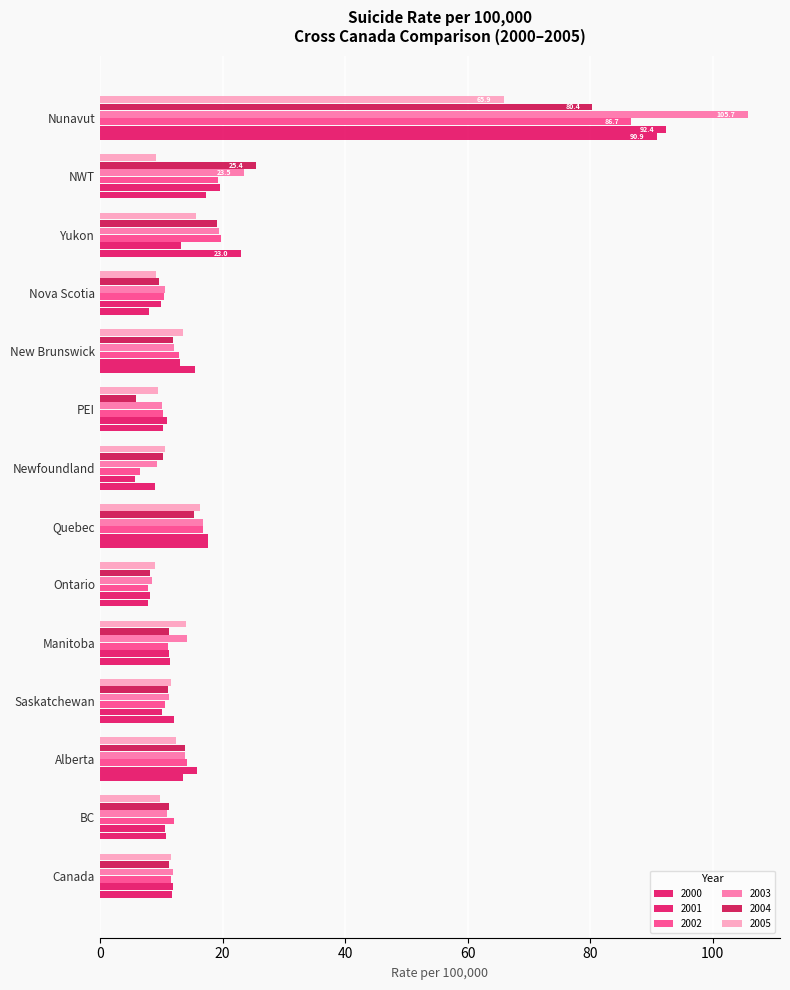

How many series are shown in this chart?

6